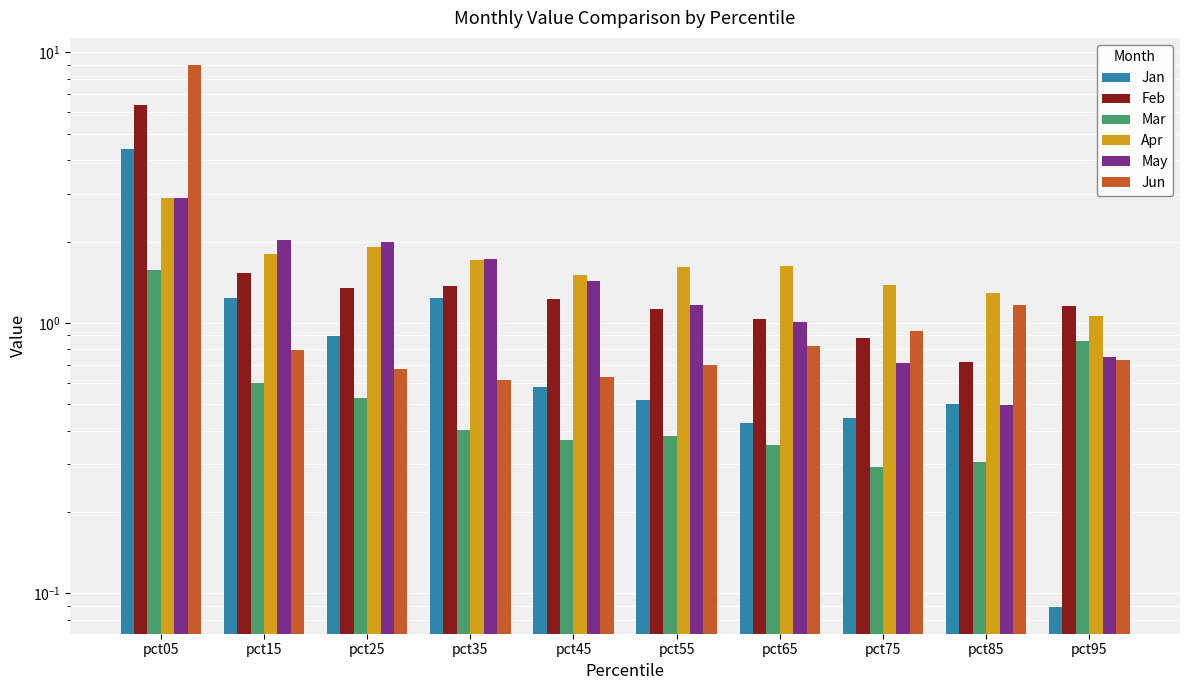

Are the bars grouped side by side (vs. stacked)?

Yes